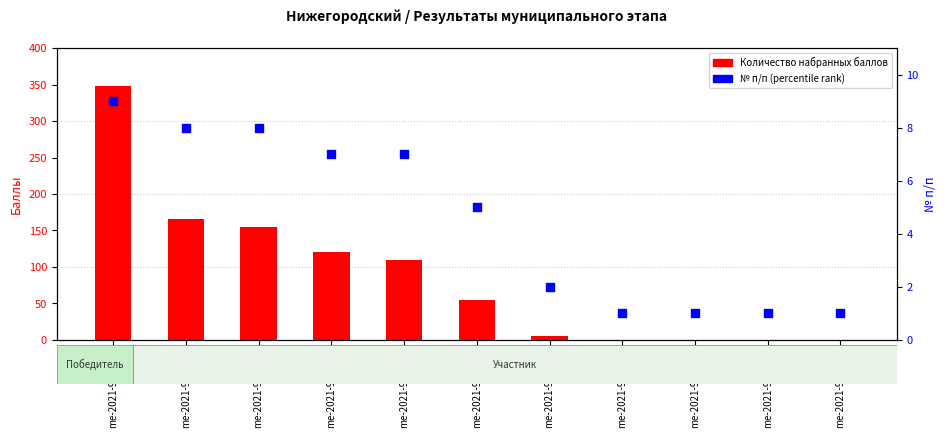

Which series reaches the minimum Y coordinate?

Количество набранных баллов